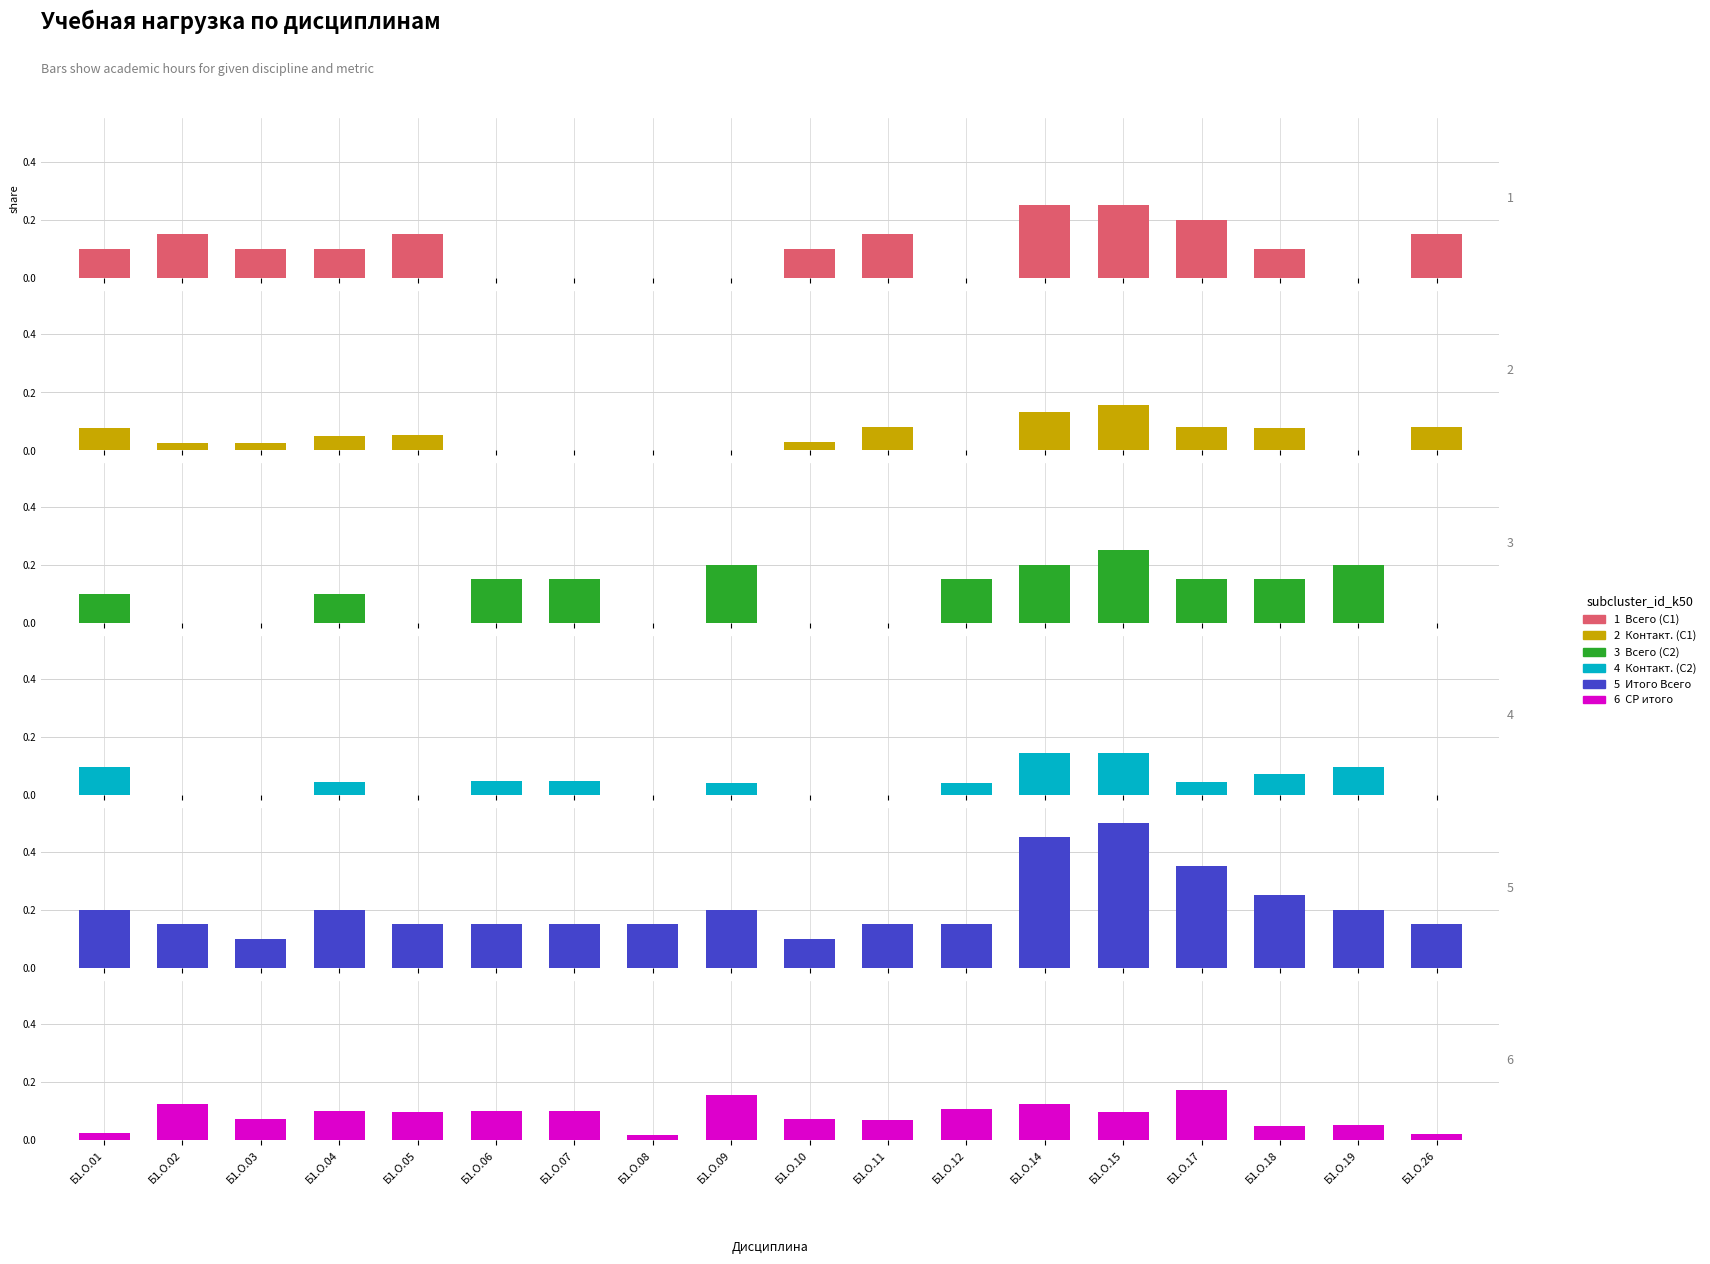

Reading left to right, list all the values displayed in this chart.

Всего (С1): 0.1	0.1	0.1	0.1	0.1	0.0	0.0	0.0	0.0	0.1	0.1	0.0	0.2	0.2	0.2	0.1	0.0	0.1
Контакт. (С1): 0.1	0.0	0.0	0.1	0.1	0.0	0.0	0.0	0.0	0.0	0.1	0.0	0.1	0.2	0.1	0.1	0.0	0.1
Всего (С2): 0.1	0.0	0.0	0.1	0.0	0.1	0.1	0.0	0.2	0.0	0.0	0.1	0.2	0.2	0.1	0.1	0.2	0.0
Контакт. (С2): 0.1	0.0	0.0	0.0	0.0	0.0	0.0	0.0	0.0	0.0	0.0	0.0	0.1	0.1	0.0	0.1	0.1	0.0
Итого Всего: 0.2	0.1	0.1	0.2	0.1	0.1	0.1	0.1	0.2	0.1	0.1	0.1	0.5	0.5	0.3	0.2	0.2	0.1
СР итого: 0.0	0.1	0.1	0.1	0.1	0.1	0.1	0.0	0.2	0.1	0.1	0.1	0.1	0.1	0.2	0.0	0.1	0.0